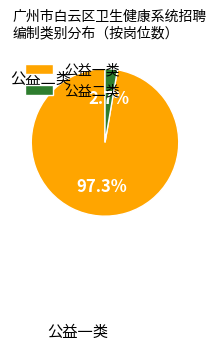

How many segments does this pie chart have?

2